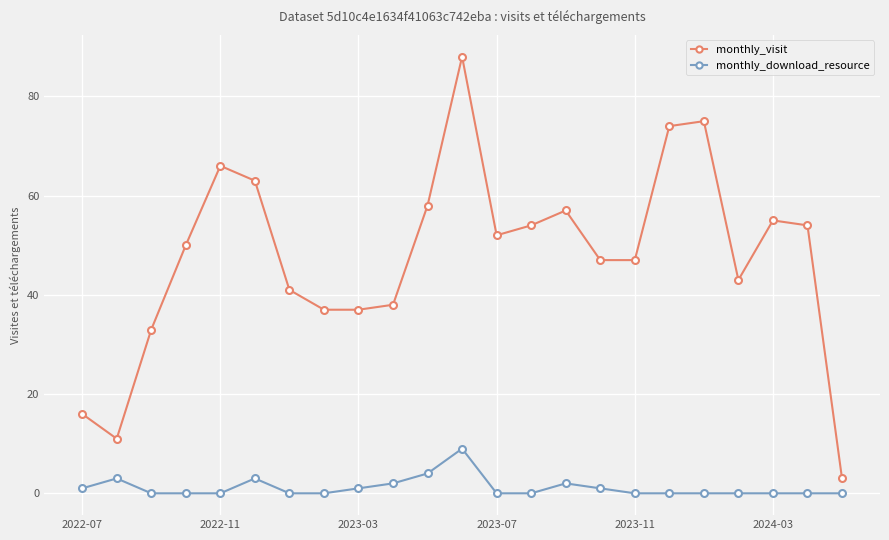

Rank the series by their average value, from lowest to highest.

monthly_download_resource, monthly_visit